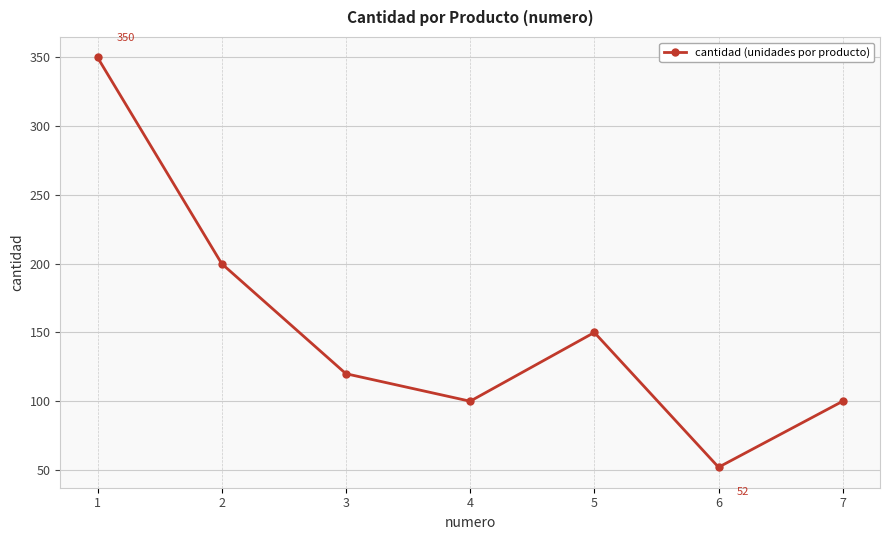

Reading left to right, list all the values displayed in this chart.

1=350	2=200	3=120	4=100	5=150	6=52	7=100